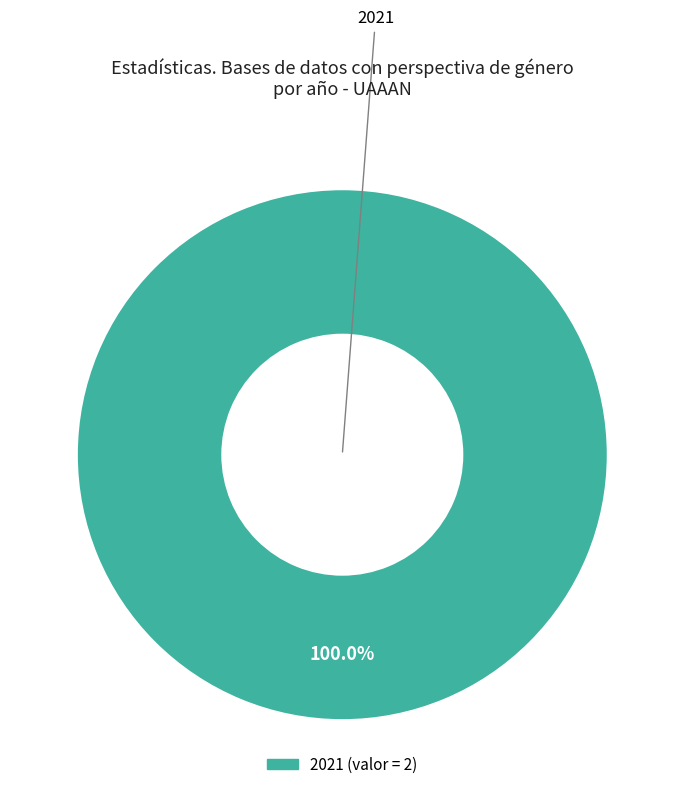

Is there a majority slice in this chart?

Yes